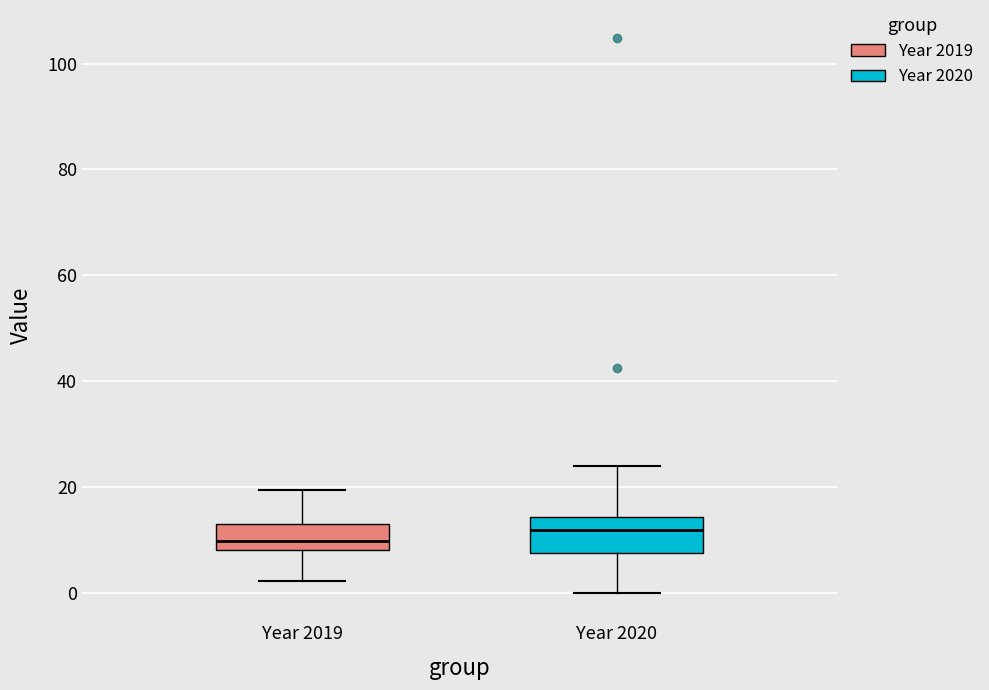

Reading left to right, transcribe this box plot: for each box, give where its median line is, the range the box spans, and where its two whiskers end, as read against the y-axis. The values are not printed on the chart, so give them approximately, as read against the axis.

Year 2019: median 10, box 8 to 12, whiskers 2 to 20
Year 2020: median 12, box 8 to 14, whiskers 0 to 24